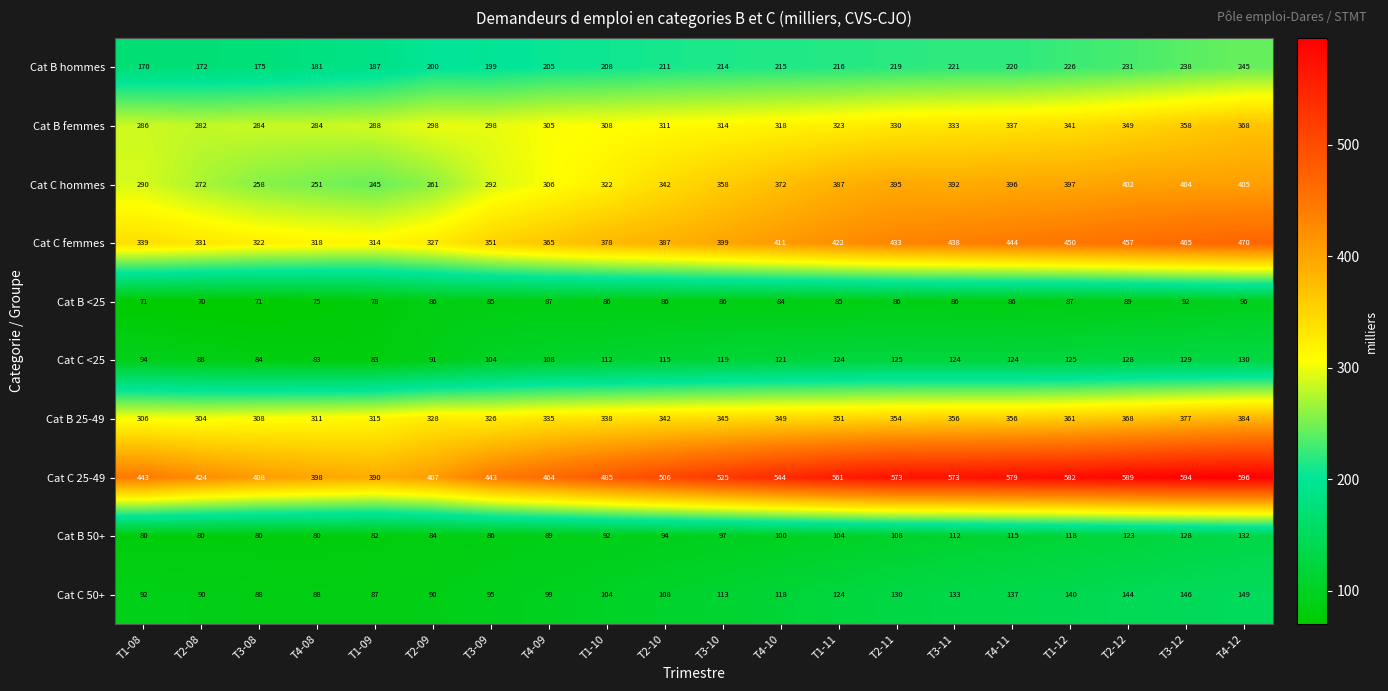

Between T2-11 and T3-11, which series saw the biggest shift?

Cat C femmes